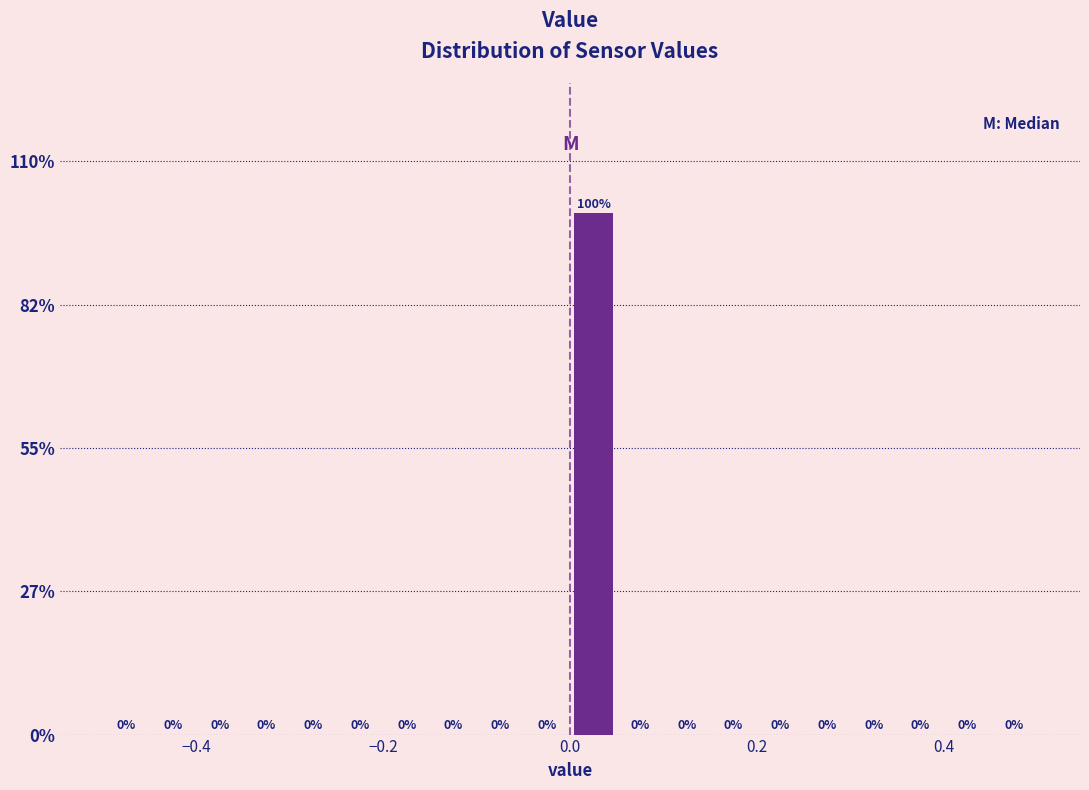

Around what value on the x-axis is the tallest bar? Give the approximate position of its centre, as read against the axis.

0.02